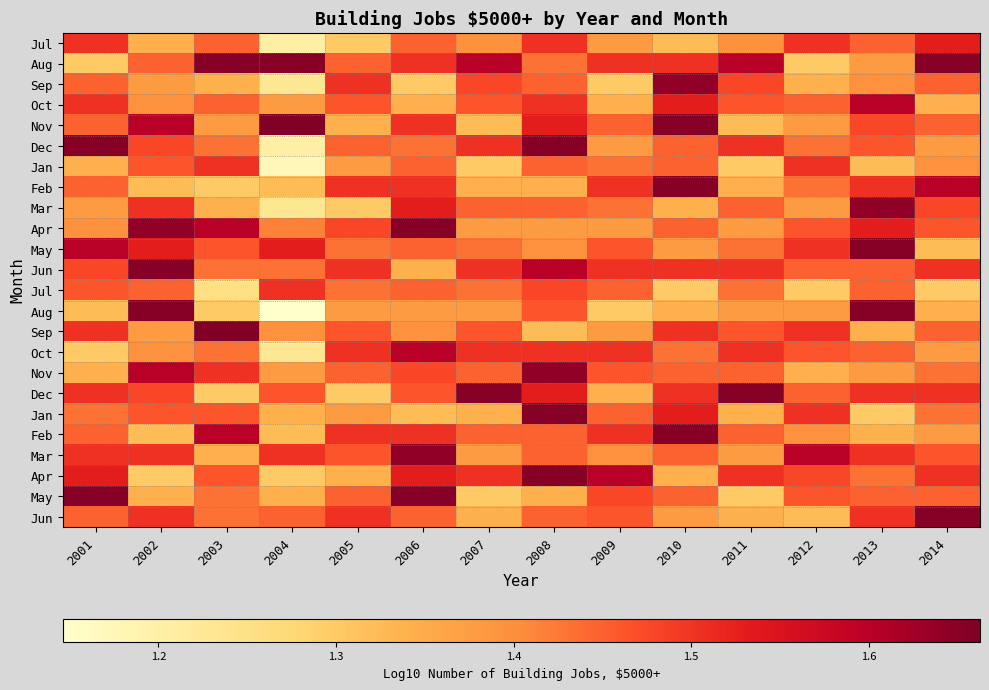

Which label corresponds to the smallest value in the chart?

2004